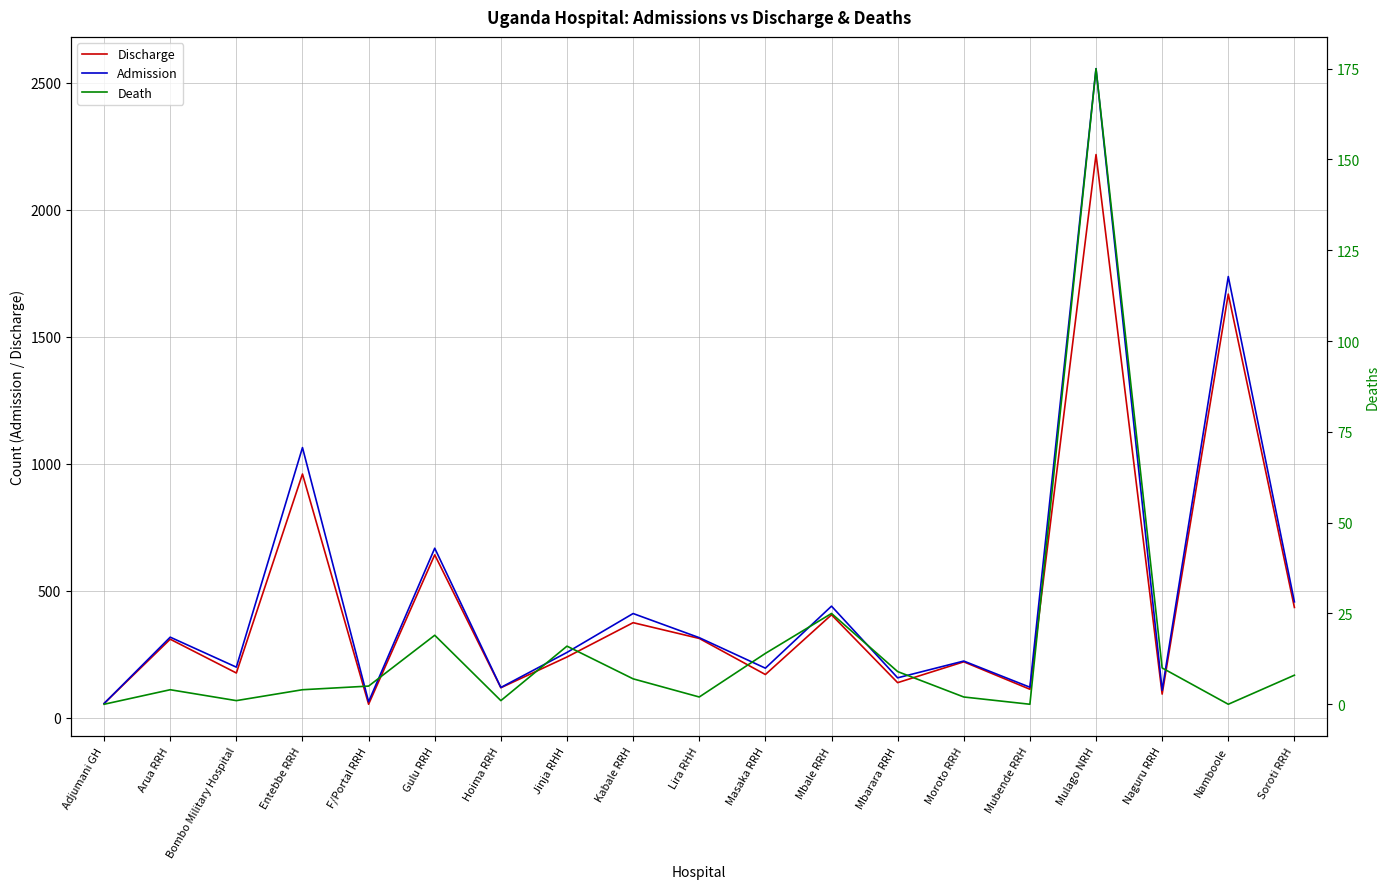

At how many categories does at least one series exceed 2012?

1